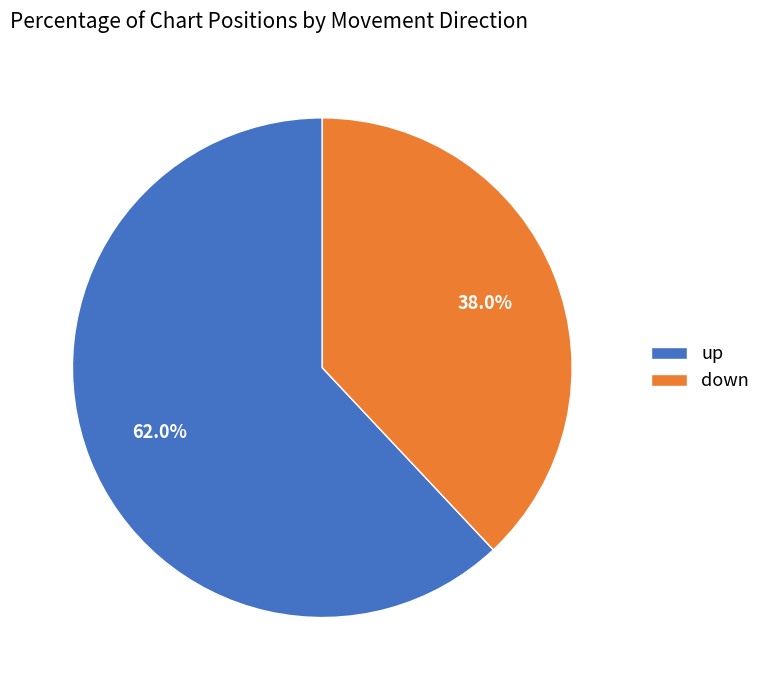

Do down and up together represent more than half of the pie?

Yes